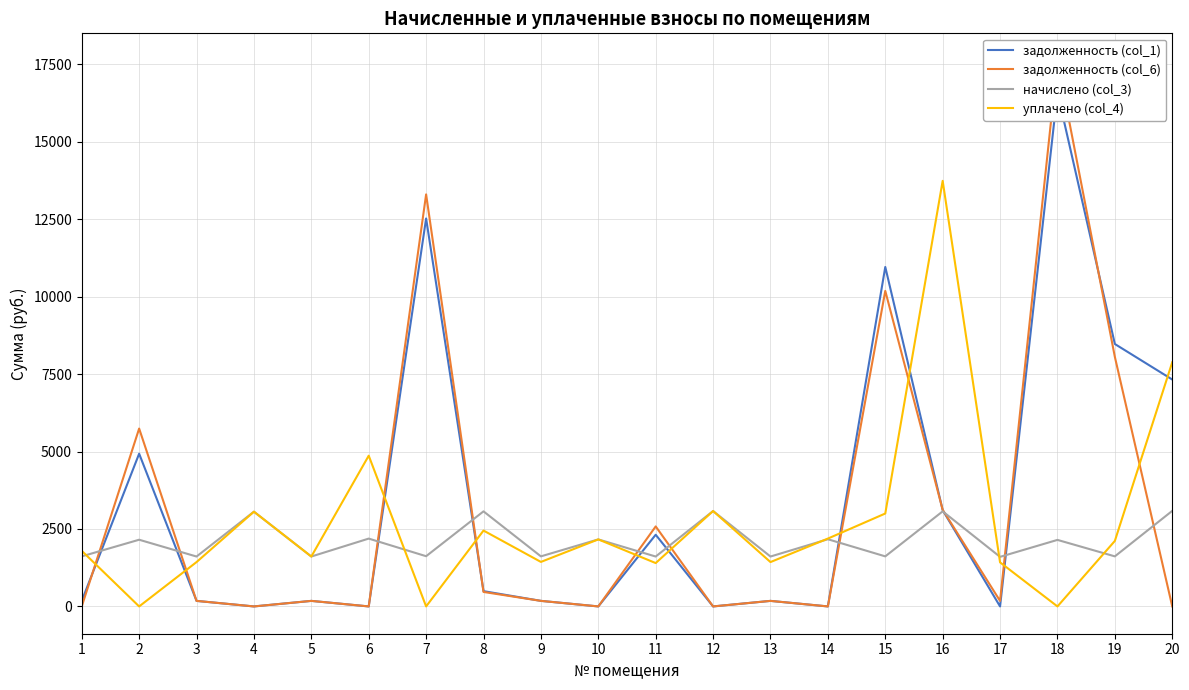

How many distinct data groups are displayed?

4